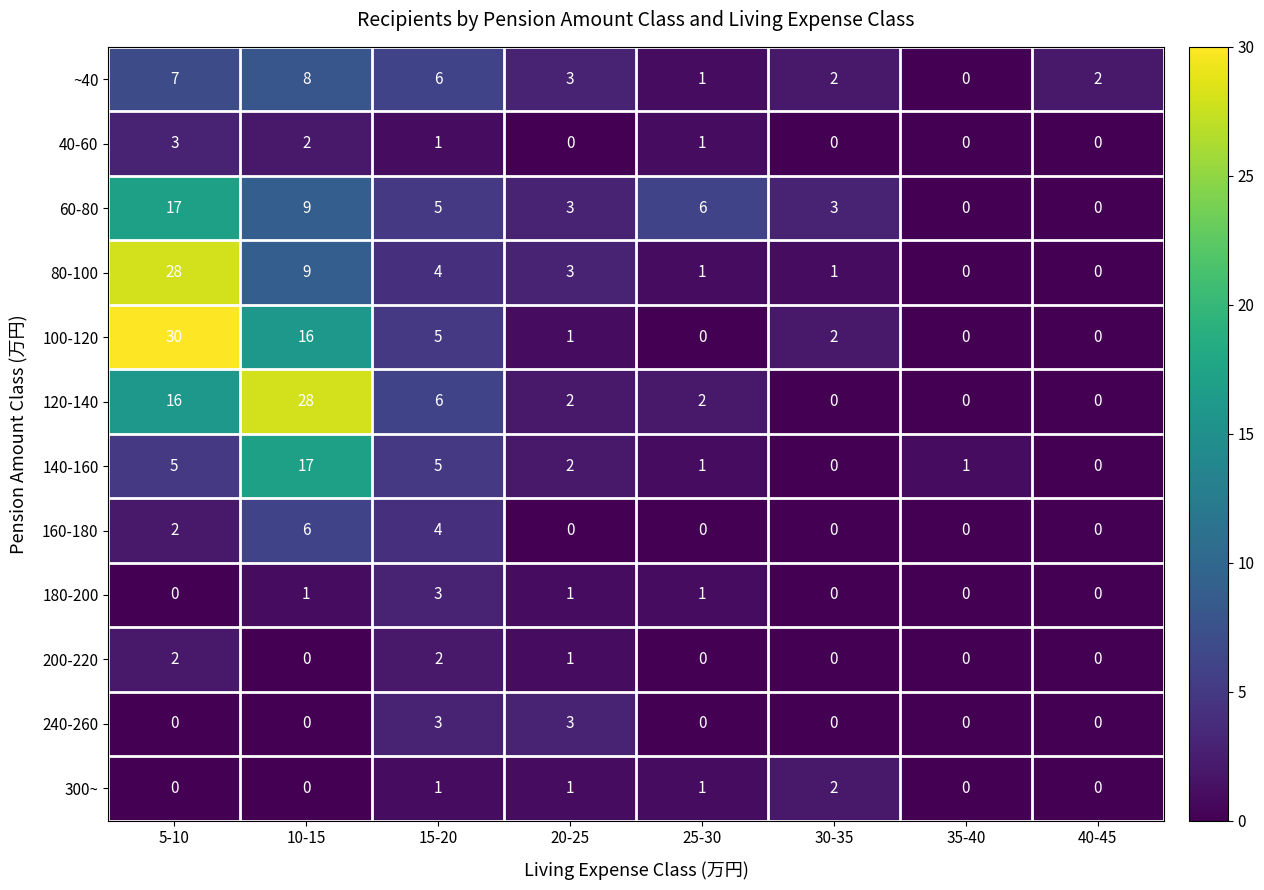

How many 300~ values are between 0 and 1?

7